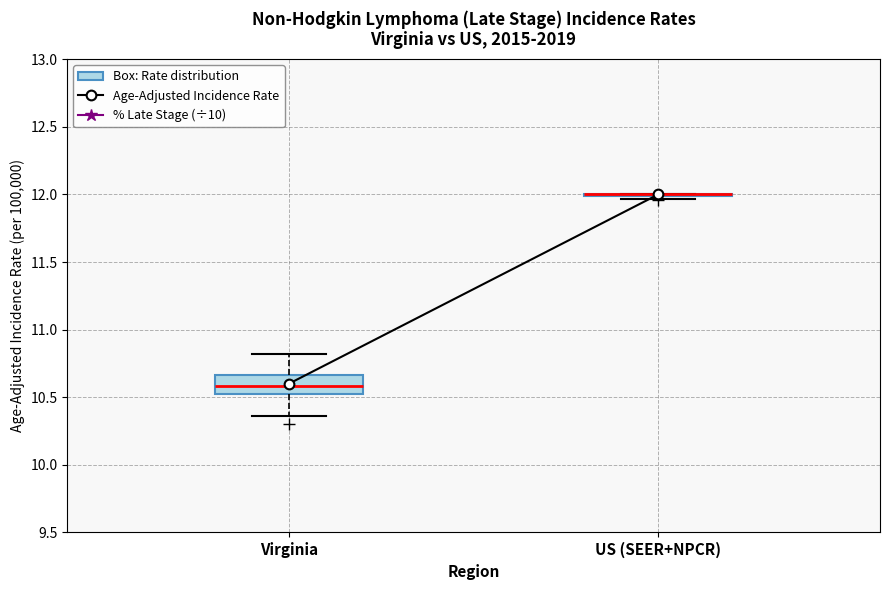

Reading left to right, transcribe this box plot: for each box, give where its median line is, the range the box spans, and where its two whiskers end, as read against the y-axis. The values are not printed on the chart, so give them approximately, as read against the axis.

Virginia: median 10.60, box 10.50 to 10.65, whiskers 10.35 to 10.80
US (SEER+NPCR): box collapsed to a line at 12.00, whiskers 11.95 to 12.00